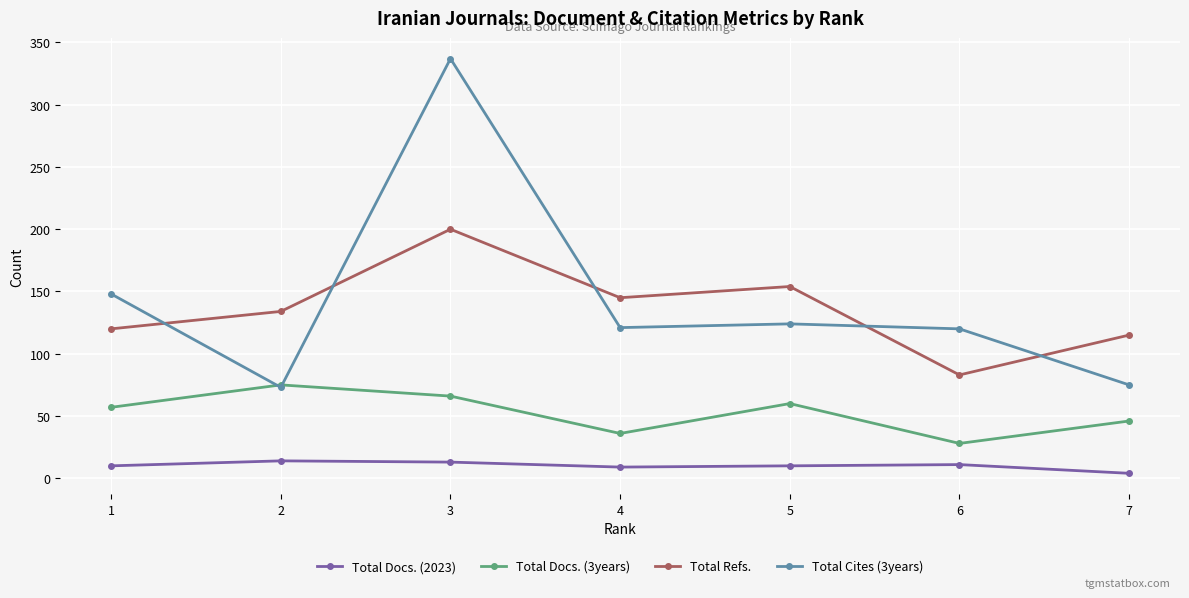

Which series changed the most between 3 and 6?

Total Cites (3years)